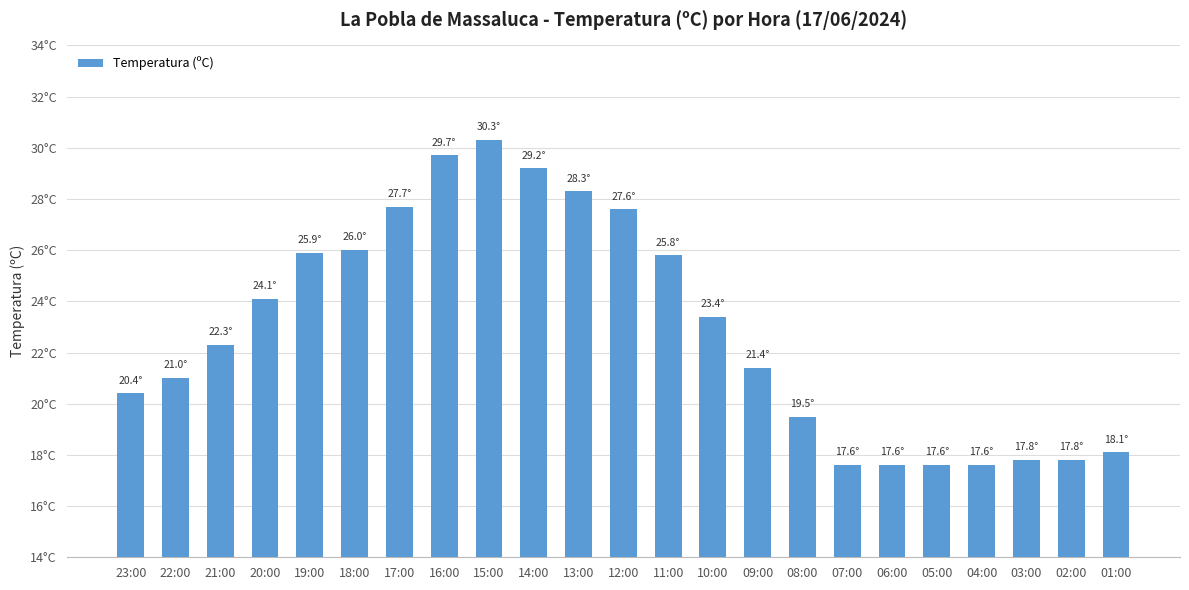

Rank the categories by value from lowest to highest.

07:00, 06:00, 05:00, 04:00, 03:00, 02:00, 01:00, 08:00, 23:00, 22:00, 09:00, 21:00, 10:00, 20:00, 11:00, 19:00, 18:00, 12:00, 17:00, 13:00, 14:00, 16:00, 15:00